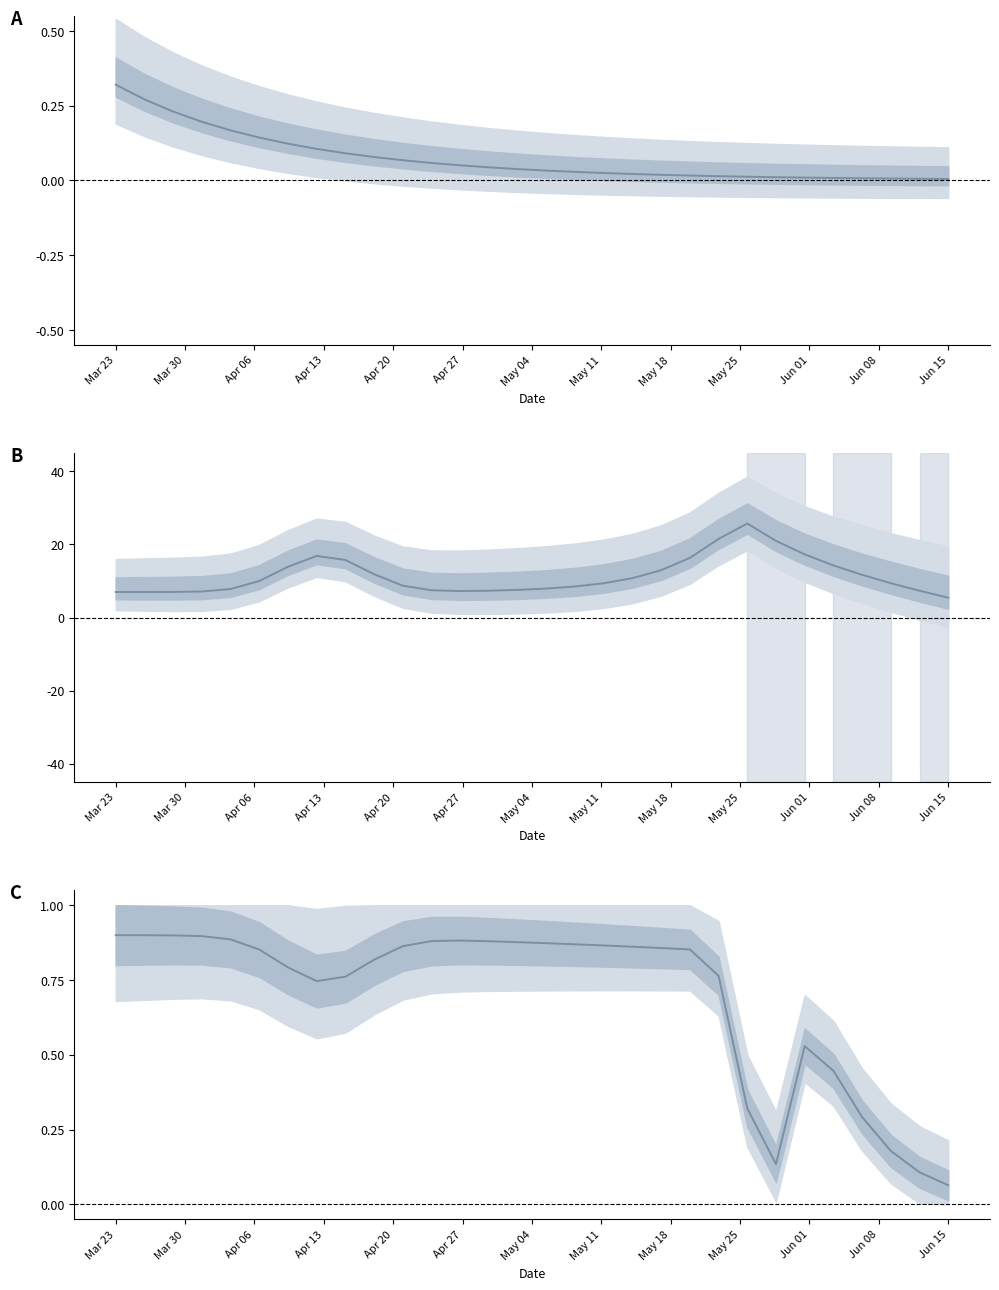

True or false: mean_C and mean_B cross at least once.

False